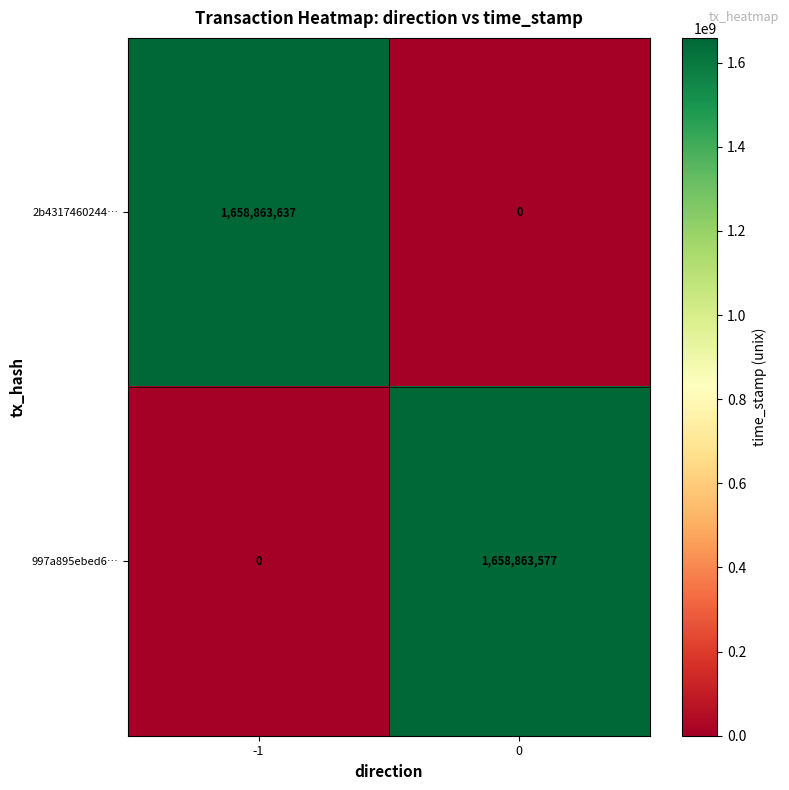

The value of 997a895ebed6… at 0 is 1658863577. True or false?

True